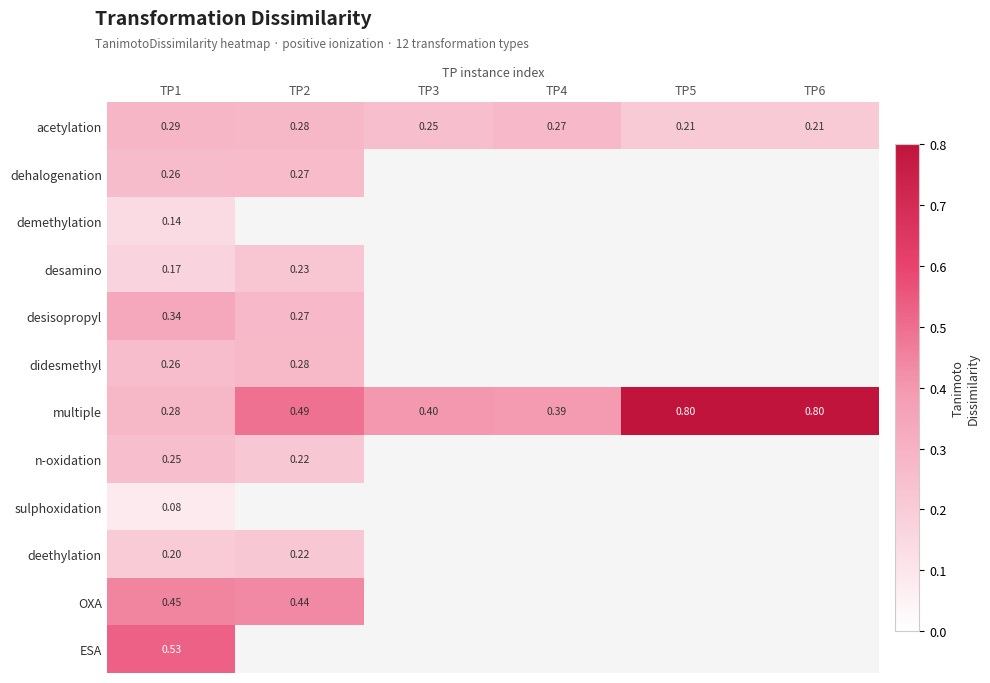

Which series changed the most between TP2 and TP6?

multiple